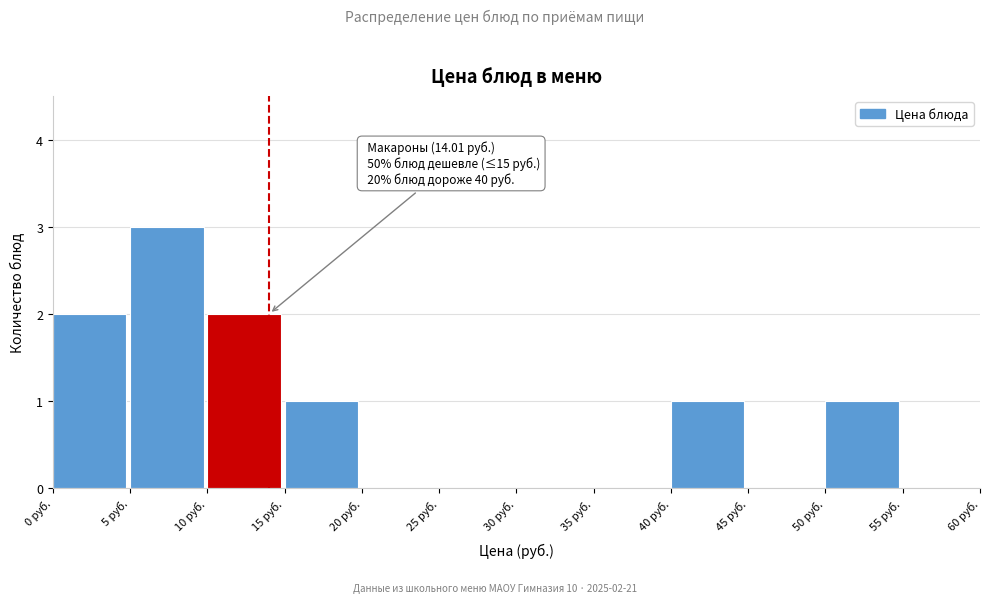

Which range on the x-axis has the tallest bar?

5 to 10